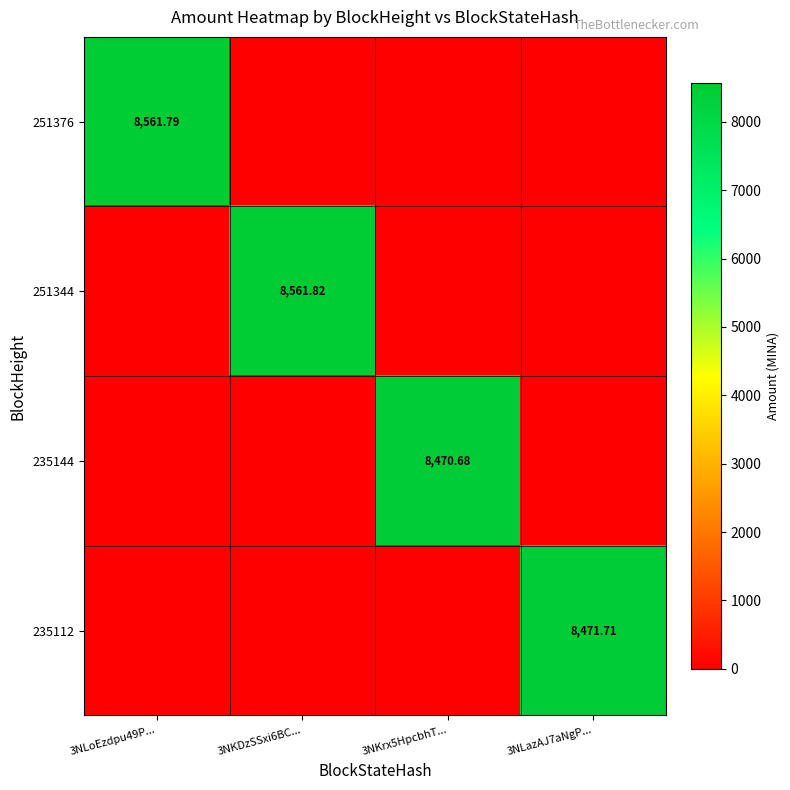

True or false: 235144 has a value of 8470.7 at 3NKrx5HpcbhT....

True